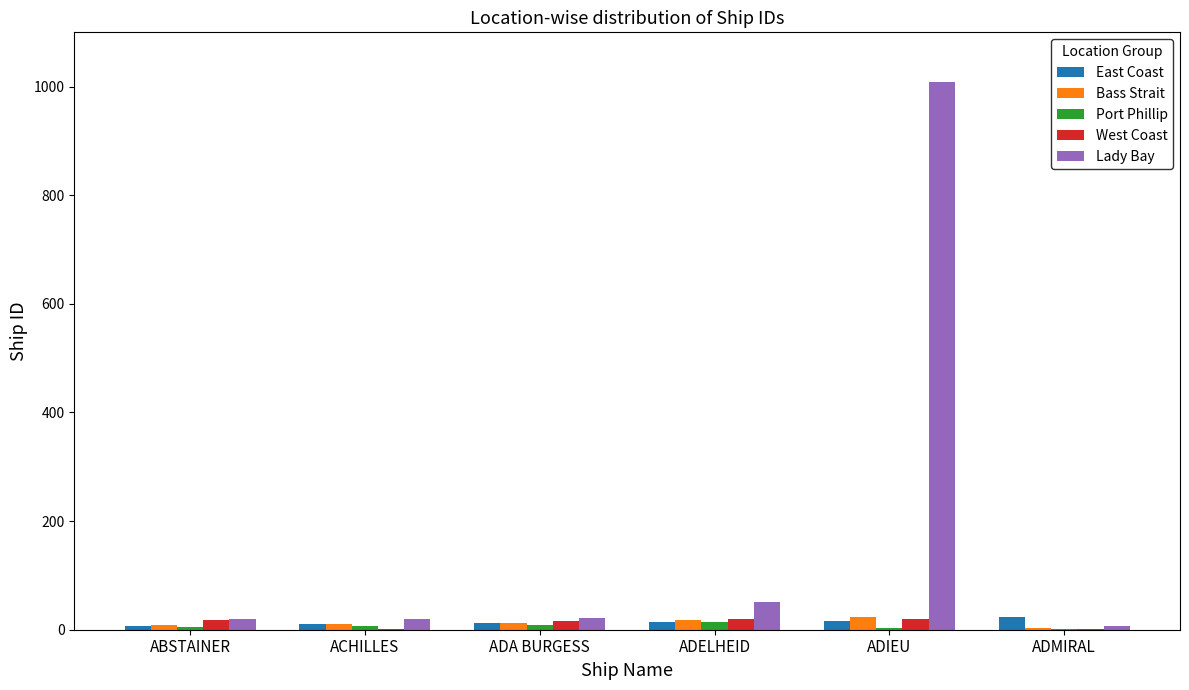

How many groups of bars are there?

6